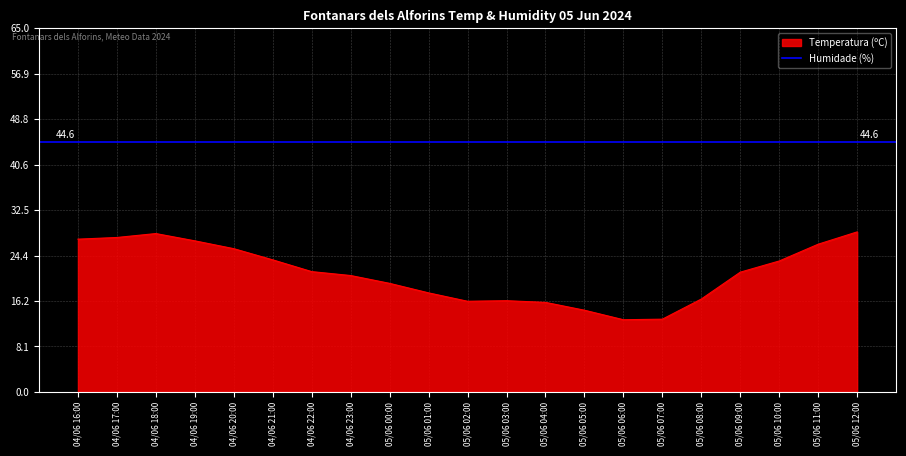

At which category does the data reach its first local peak?

04/06 18:00